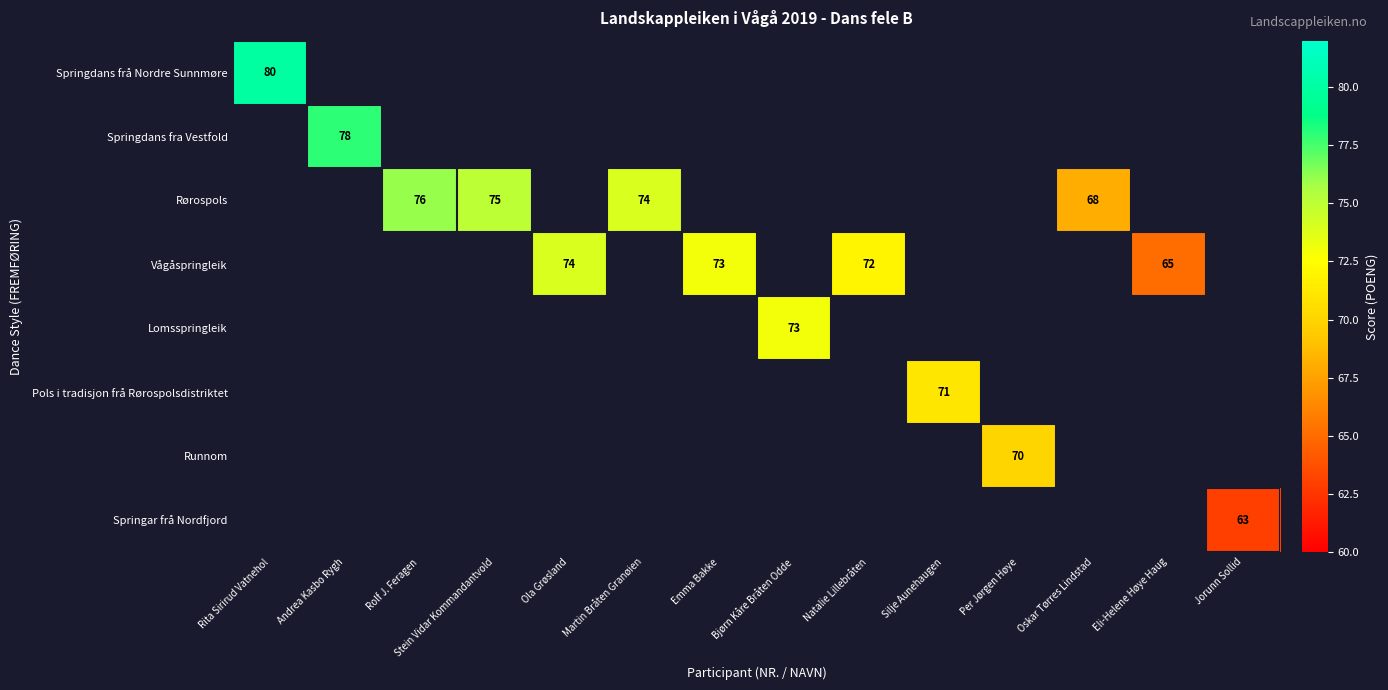

The value of Springdans fra Vestfold at Andrea Kasbo Rygh is 50. True or false?

False